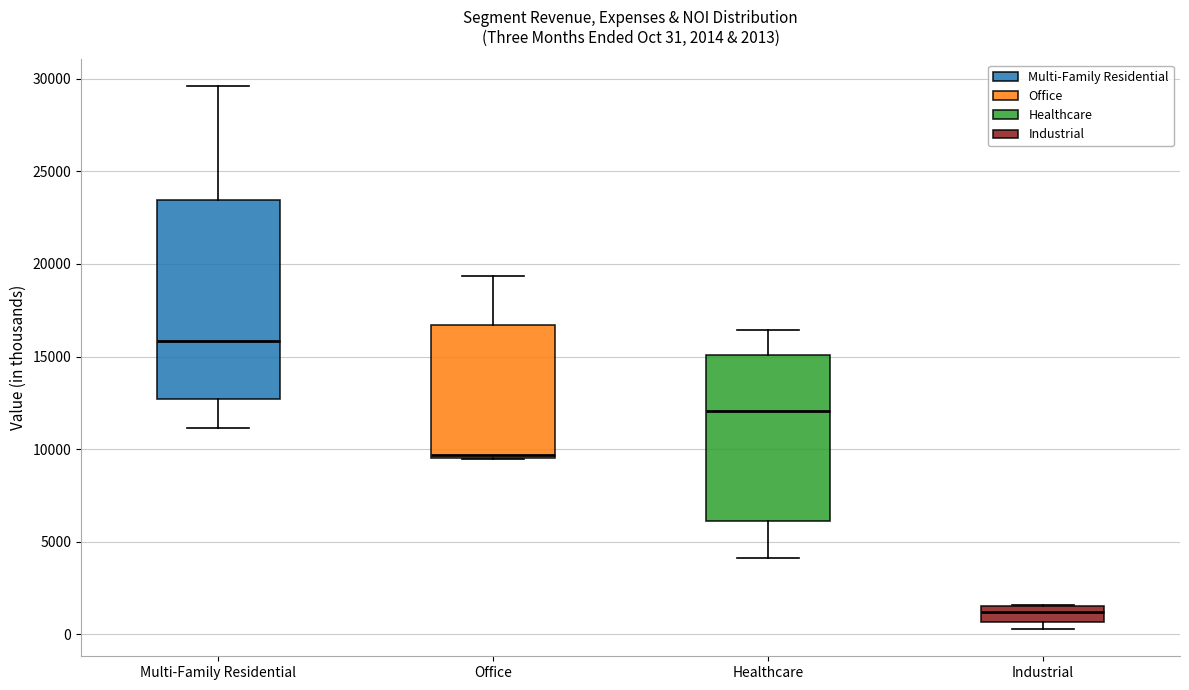

Comparing the boxes themselves (not the whiskers), which one is the tallest?

Multi-Family Residential